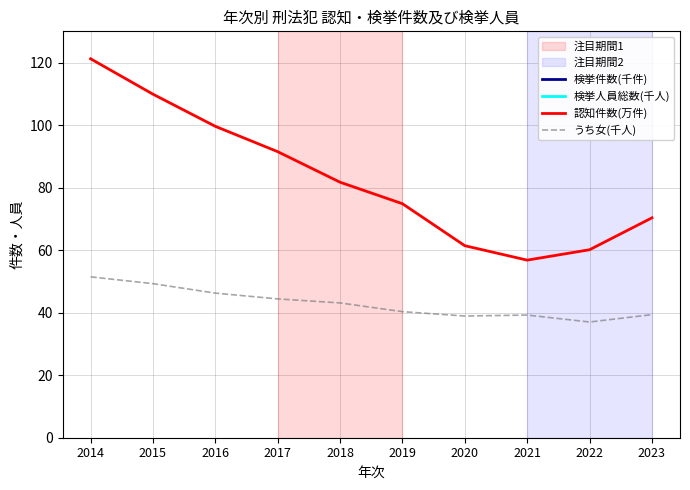

Which category has the highest value across all series?

2014